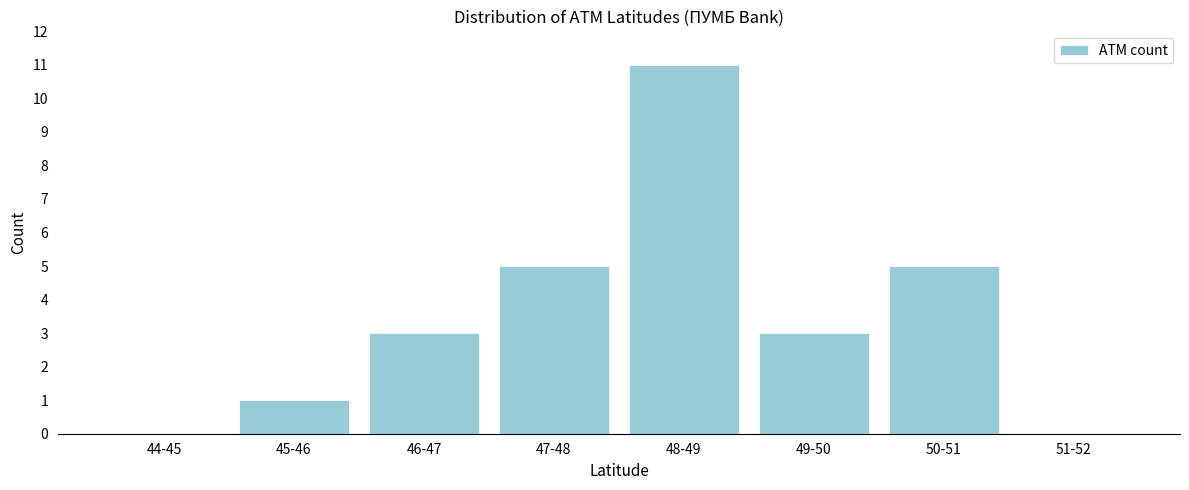

Reading left to right, what are all the values shown in this chart?

44-45=0	45-46=1	46-47=3	47-48=5	48-49=11	49-50=3	50-51=5	51-52=0